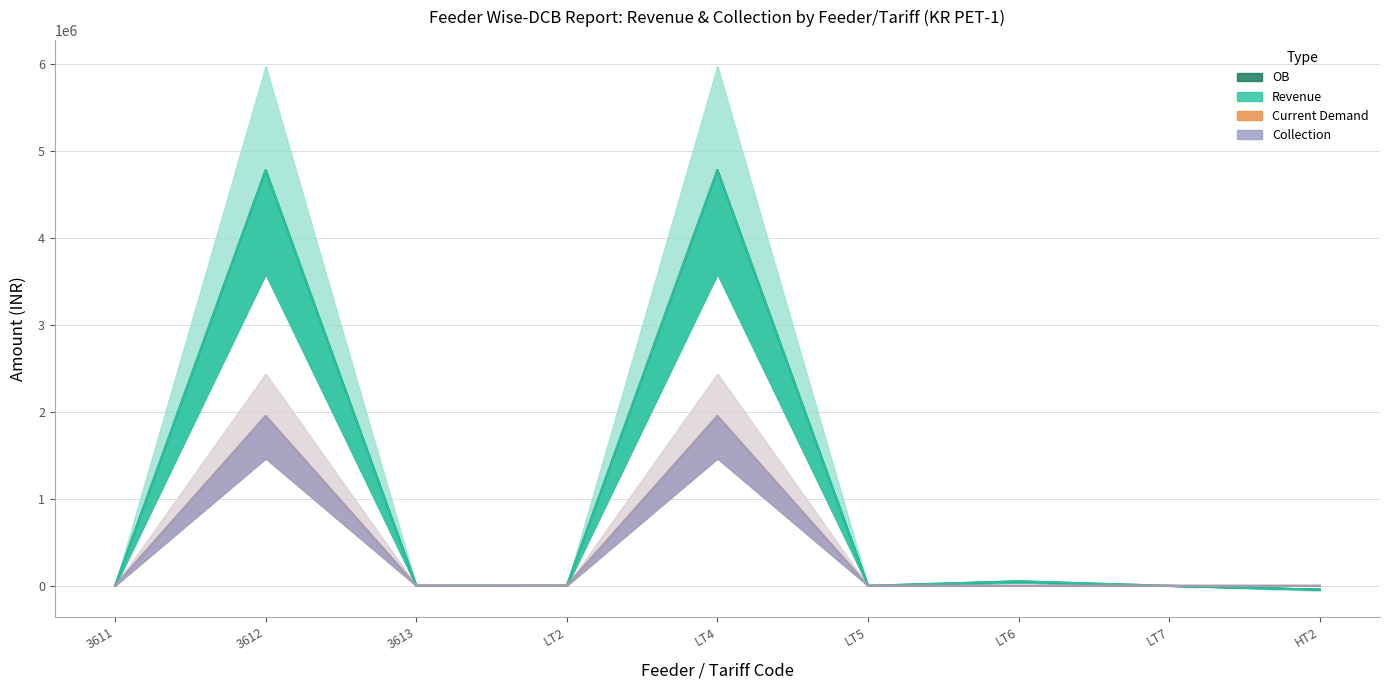

At LT7, list the series in order from smallest to largest.

Revenue, OB, Current Demand, Collection